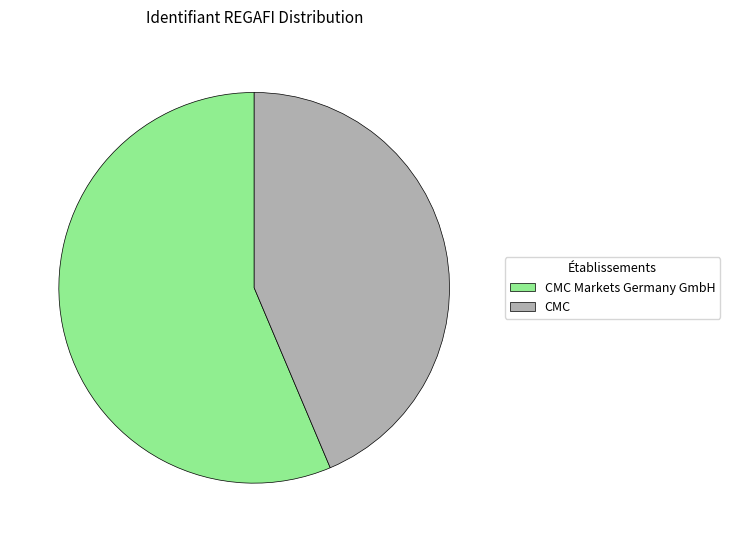

True or false: CMC Markets Germany GmbH accounts for 56% of the total.

True